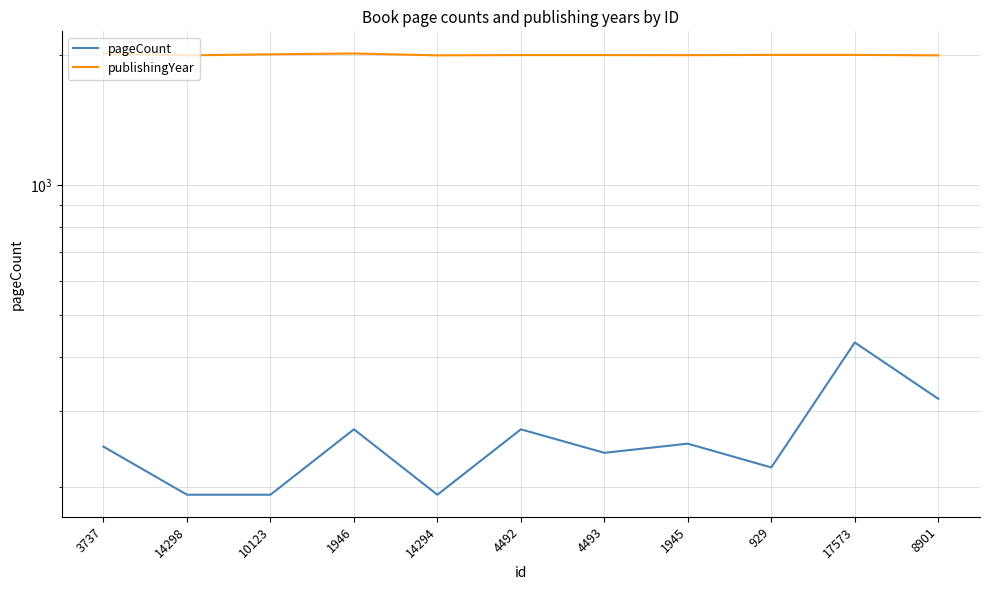

Which category has the highest value across all series?

3737